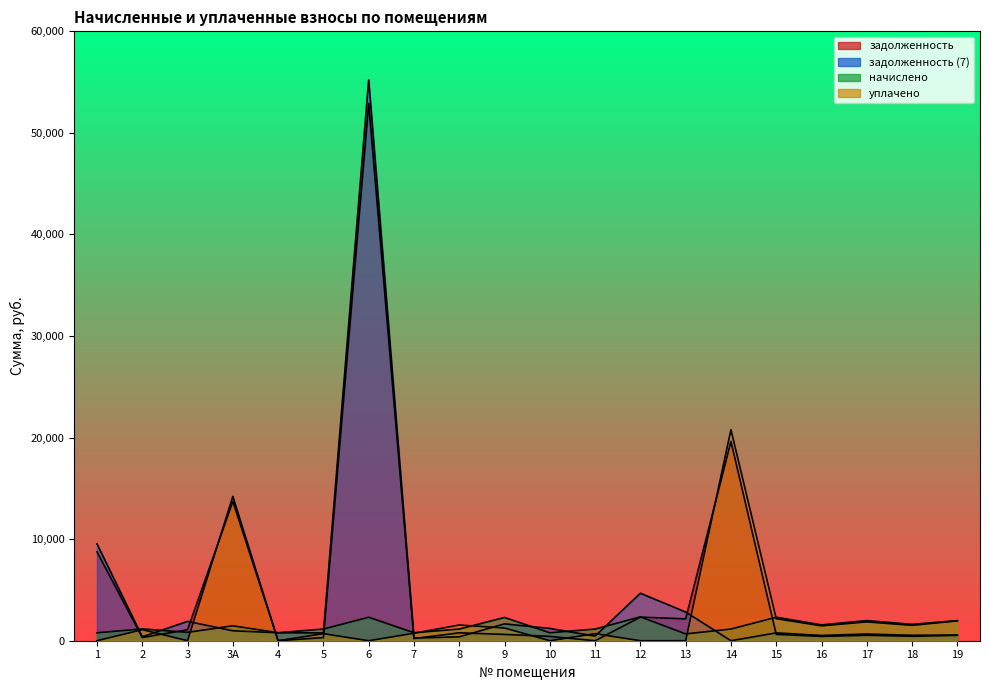

True or false: уплачено and задолженность (7) cross at least once.

True